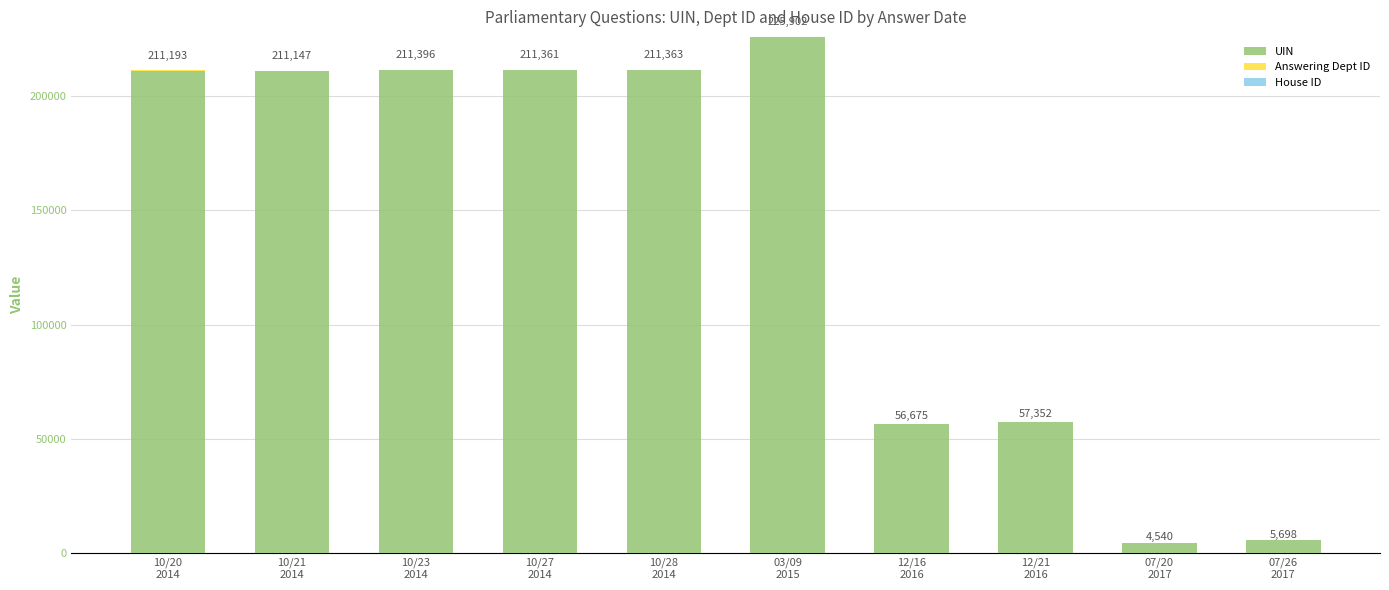

What is the sum of all UIN values?

1406096